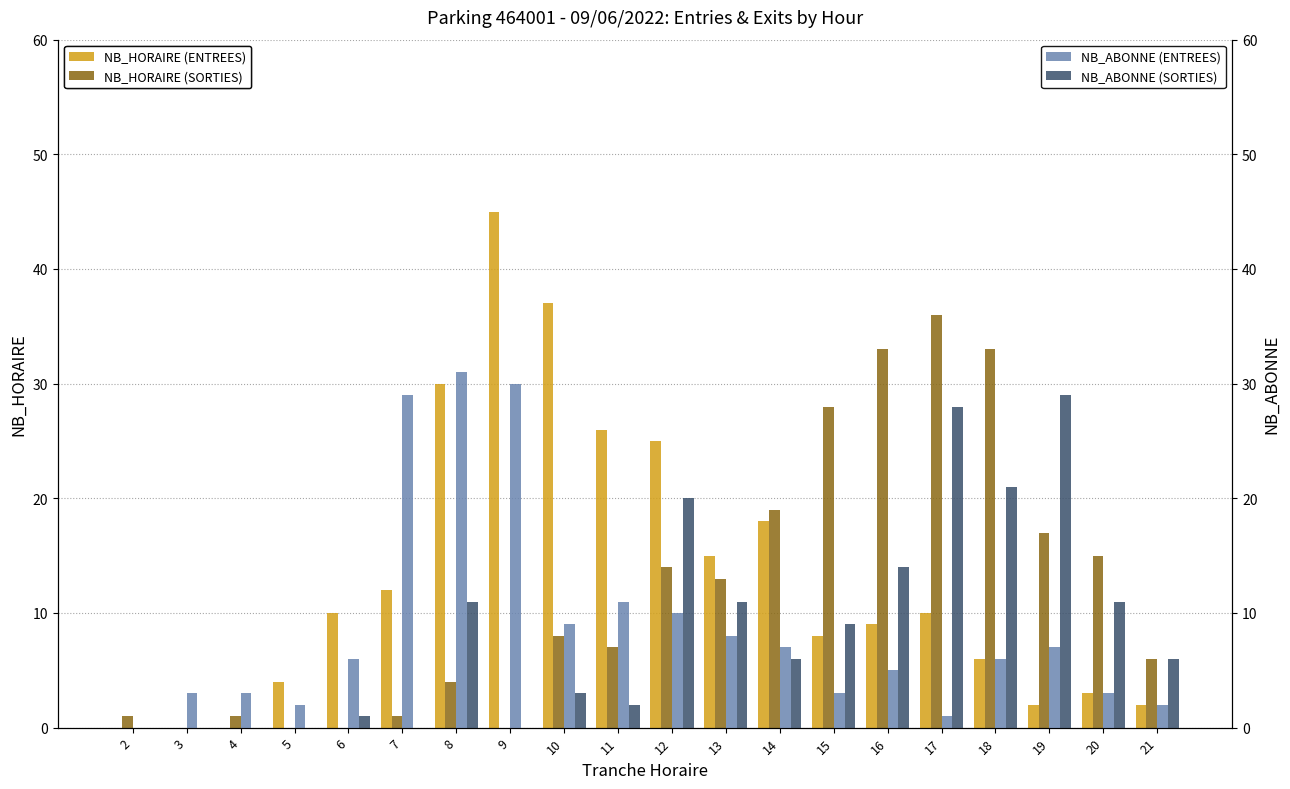

The NB_HORAIRE (ENTREES) series shows 3 at 15. True or false?

False